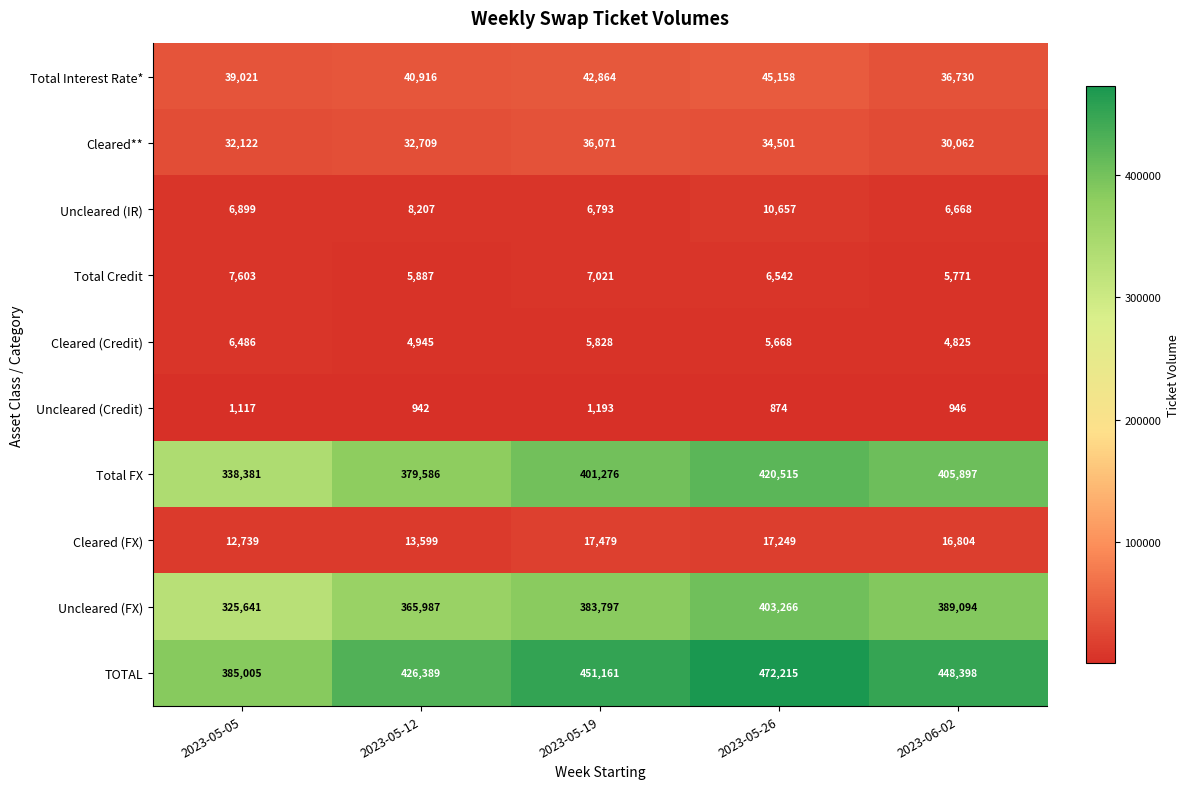

Rank the series by their maximum value, from highest to lowest.

TOTAL, Total FX, Uncleared (FX), Total Interest Rate*, Cleared**, Cleared (FX), Uncleared (IR), Total Credit, Cleared (Credit), Uncleared (Credit)